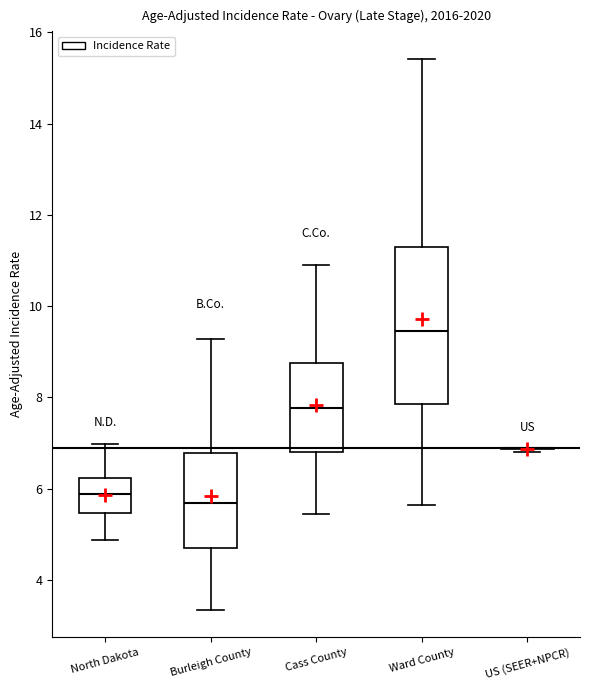

Reading left to right, read every box against the y-axis: the position of its median line, the range the box covers, and the ends of its whiskers. The values are not printed on the chart, so give them approximately, as read against the axis.

North Dakota: median 5.8, box 5.4 to 6.2, whiskers 4.8 to 7.0
Burleigh County: median 5.6, box 4.8 to 6.8, whiskers 3.4 to 9.2
Cass County: median 7.8, box 6.8 to 8.8, whiskers 5.4 to 11.0
Ward County: median 9.4, box 7.8 to 11.2, whiskers 5.6 to 15.4
US (SEER+NPCR): box collapsed to a line at 6.8, whiskers 6.8 to 7.0